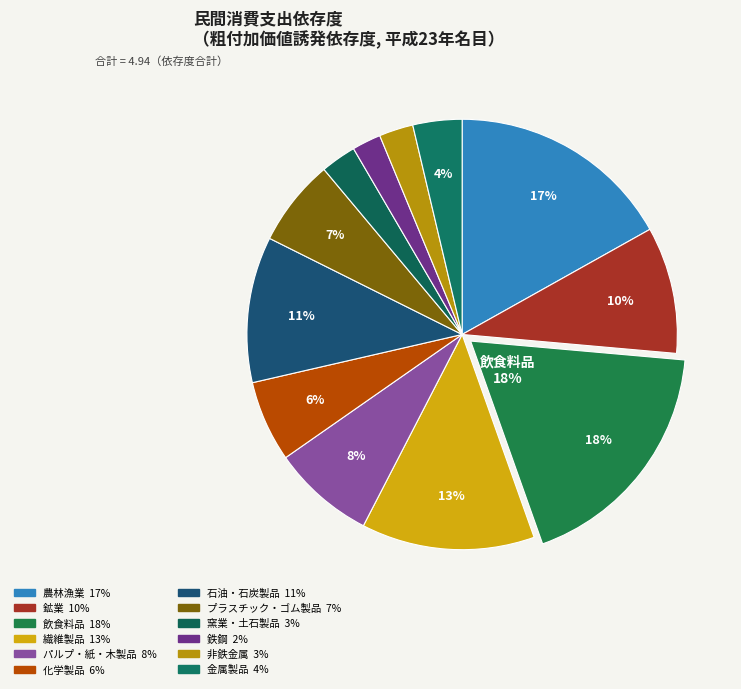

Count the number of slices in the pie.

12